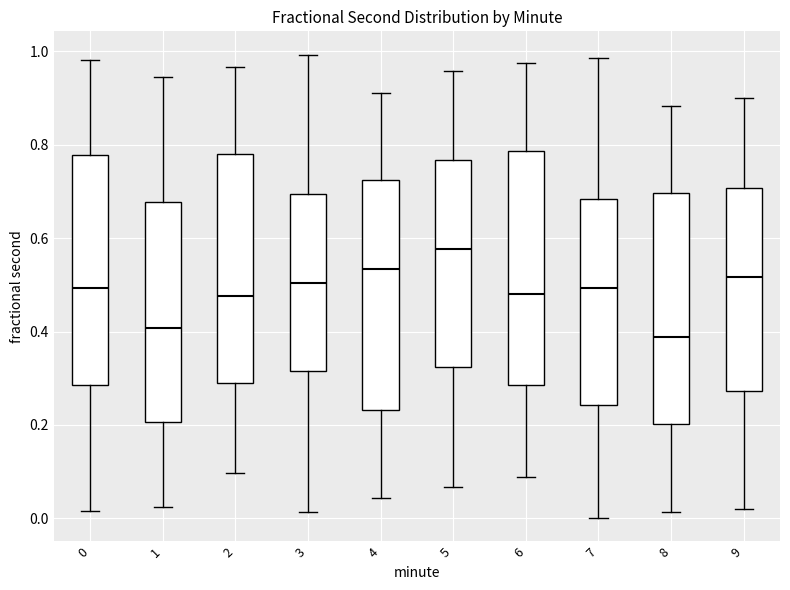

Reading left to right, read every box against the y-axis: the position of its median line, the range the box covers, and the ends of its whiskers. The values are not printed on the chart, so give them approximately, as read against the axis.

0: median 0.50, box 0.28 to 0.78, whiskers 0.02 to 0.98
1: median 0.40, box 0.20 to 0.68, whiskers 0.02 to 0.94
2: median 0.48, box 0.30 to 0.78, whiskers 0.10 to 0.96
3: median 0.50, box 0.32 to 0.70, whiskers 0.02 to 1.00
4: median 0.54, box 0.24 to 0.72, whiskers 0.04 to 0.90
5: median 0.58, box 0.32 to 0.76, whiskers 0.06 to 0.96
6: median 0.48, box 0.28 to 0.78, whiskers 0.08 to 0.98
7: median 0.50, box 0.24 to 0.68, whiskers 0.00 to 0.98
8: median 0.38, box 0.20 to 0.70, whiskers 0.02 to 0.88
9: median 0.52, box 0.28 to 0.70, whiskers 0.02 to 0.90